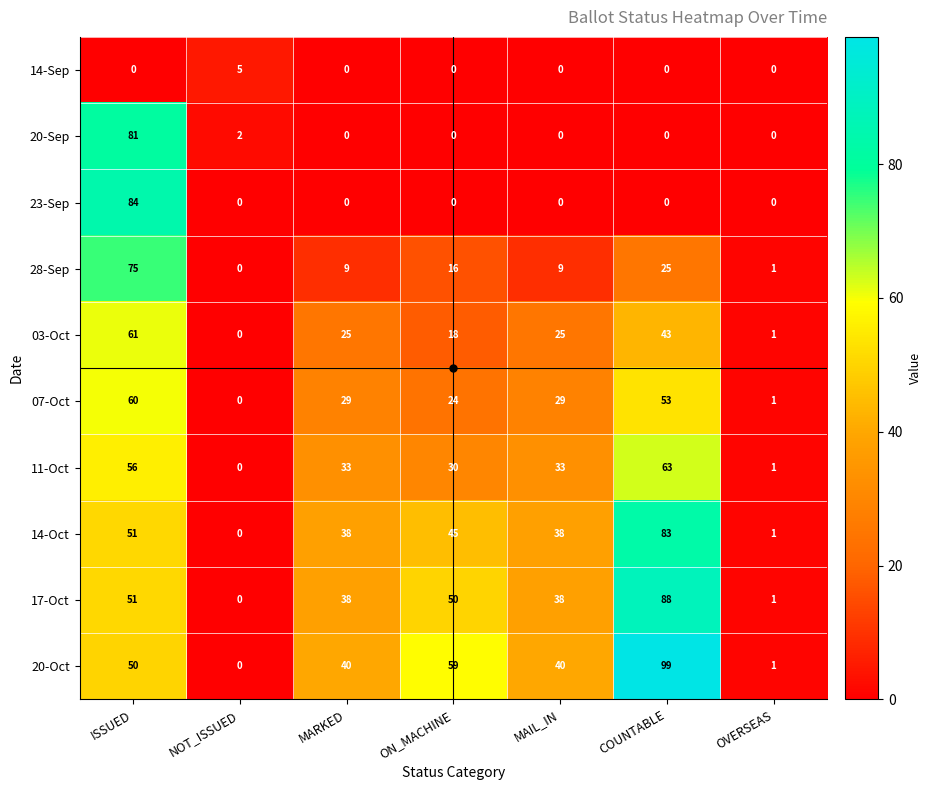

What is the total value across all series at ON_MACHINE?

242